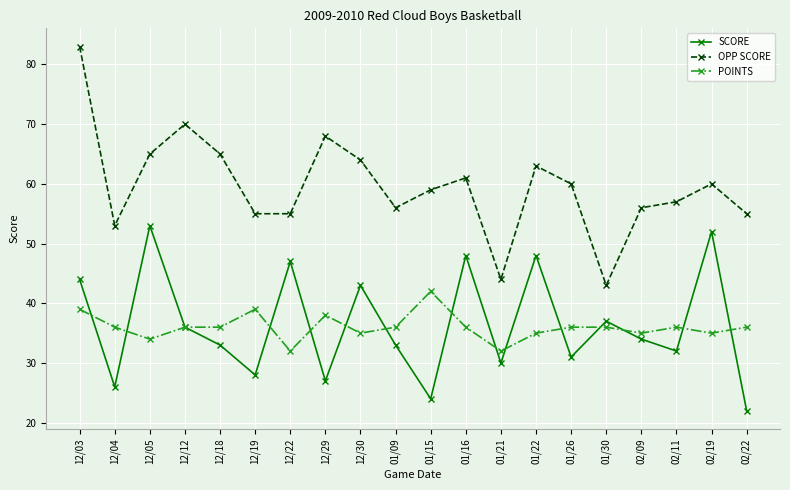

Count the number of categories in the chart.

20